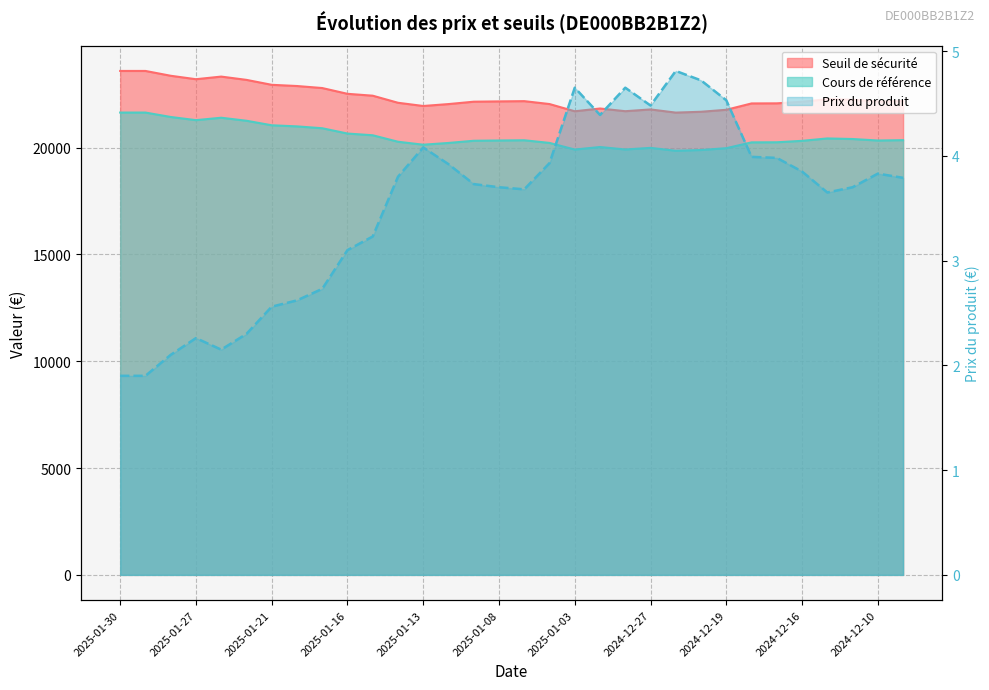

What are all the series names shown in the legend?

Seuil de sécurité, Cours de référence, Prix du produit